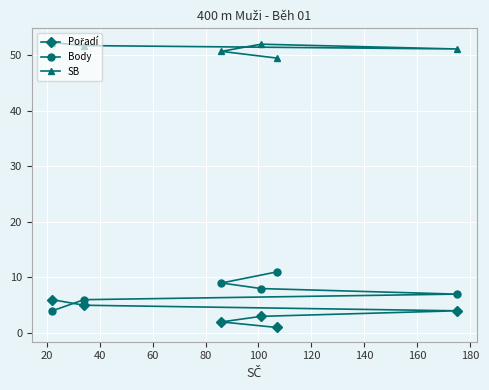

What is the sum of all SB values?

307.1